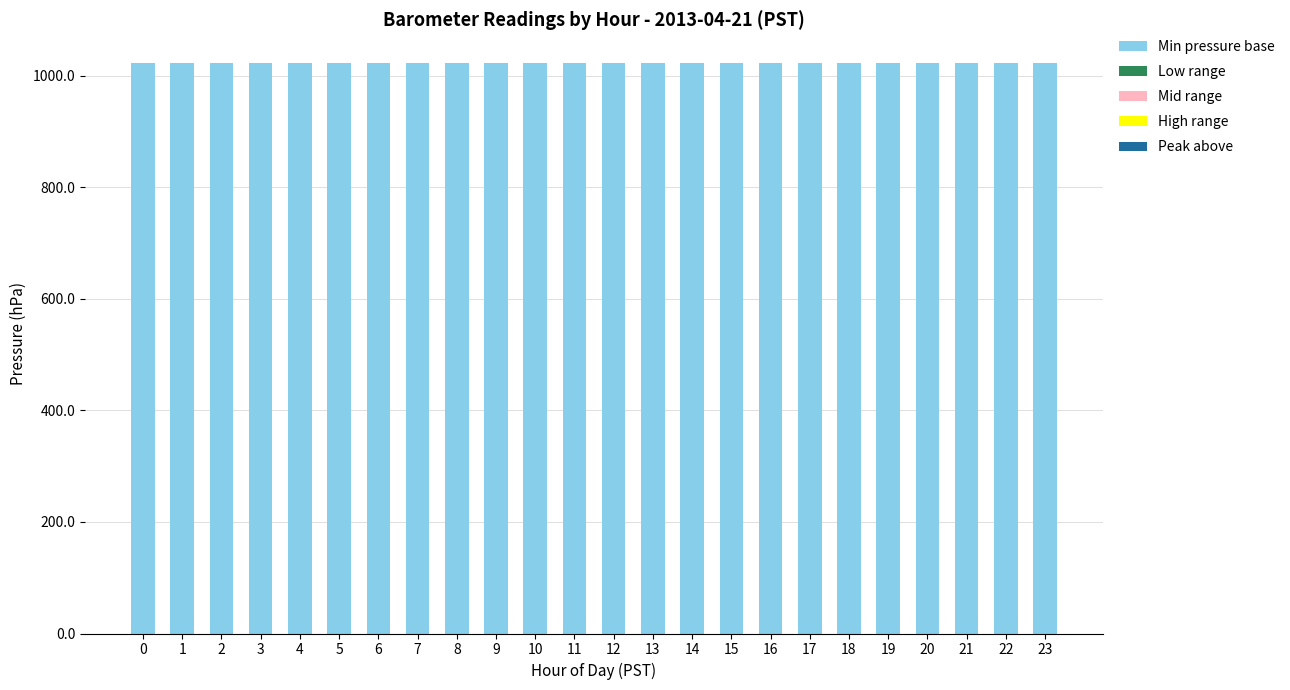

What is the highest value of the Min pressure base series?

1022.4